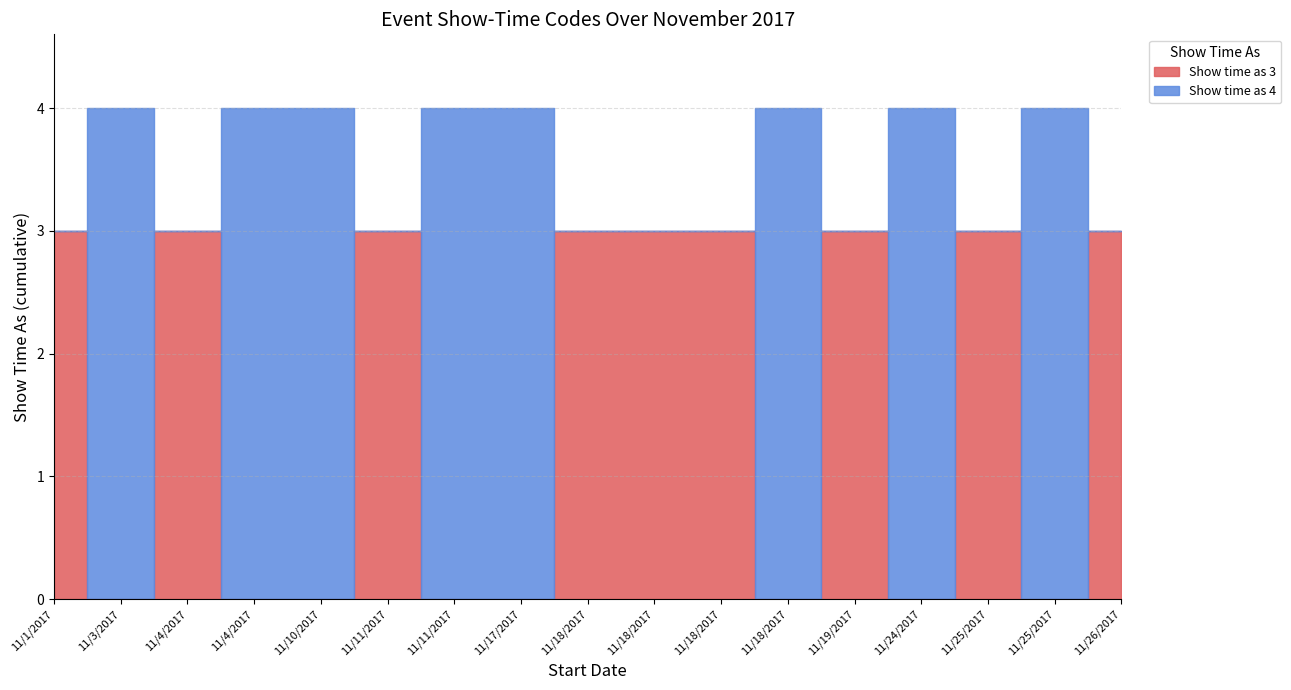

At how many categories does at least one series exceed 1?

17